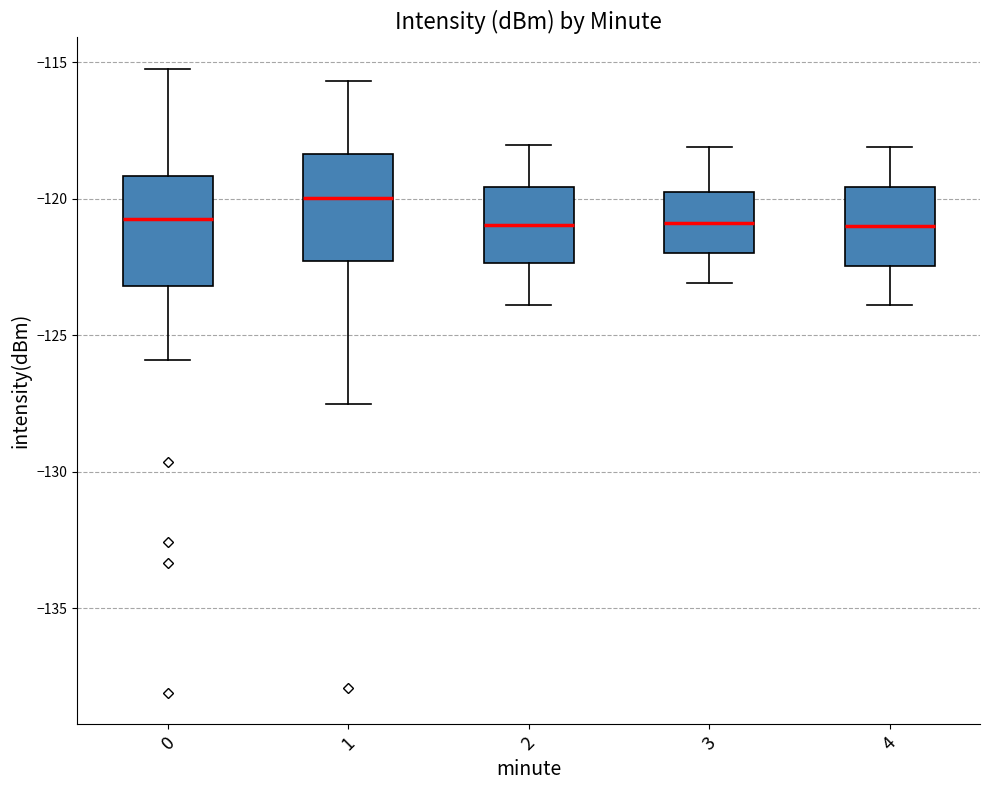

Reading left to right, transcribe this box plot: for each box, give where its median line is, the range the box spans, and where its two whiskers end, as read against the y-axis. The values are not printed on the chart, so give them approximately, as read against the axis.

0: median -120.5, box -123.0 to -119.0, whiskers -126.0 to -115.0
1: median -120.0, box -122.5 to -118.5, whiskers -127.5 to -115.5
2: median -121.0, box -122.5 to -119.5, whiskers -124.0 to -118.0
3: median -121.0, box -122.0 to -120.0, whiskers -123.0 to -118.0
4: median -121.0, box -122.5 to -119.5, whiskers -124.0 to -118.0